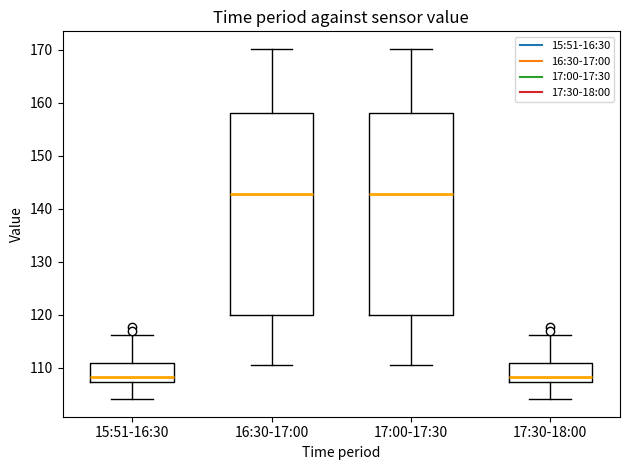

Reading left to right, transcribe this box plot: for each box, give where its median line is, the range the box spans, and where its two whiskers end, as read against the y-axis. The values are not printed on the chart, so give them approximately, as read against the axis.

15:51-16:30: median 108, box 107 to 111, whiskers 104 to 116
16:30-17:00: median 143, box 120 to 158, whiskers 111 to 170
17:00-17:30: median 143, box 120 to 158, whiskers 111 to 170
17:30-18:00: median 108, box 107 to 111, whiskers 104 to 116